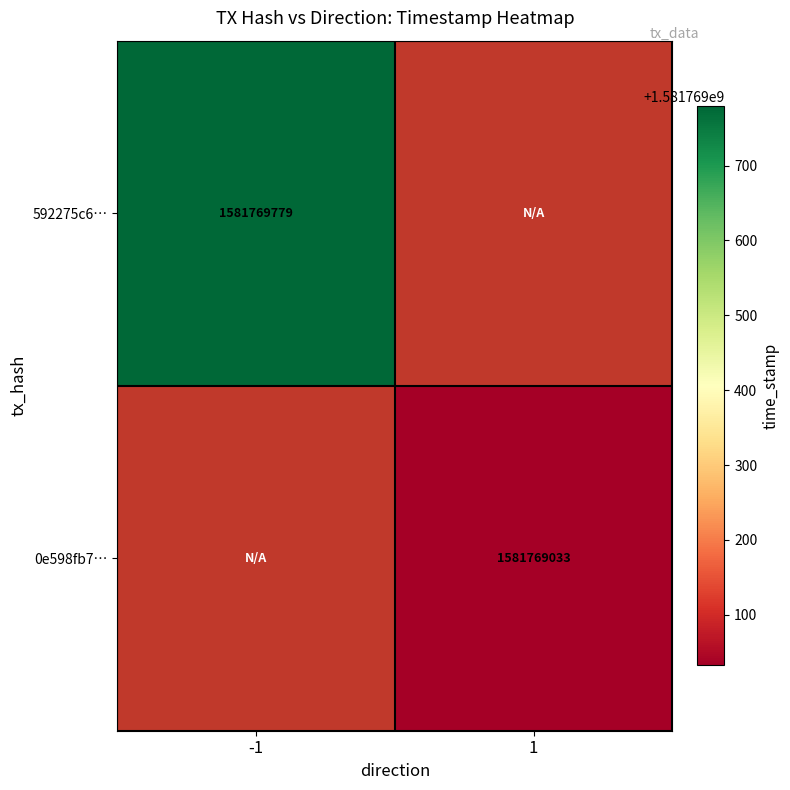

Reading left to right, what are all the values shown in this chart?

592275c6452d7638cdf8f92398ab54ba932d1b5: -1	1581769779
0e598fb71b115fa6bfacb4e19d524cef9cd6971: 1	1581769033